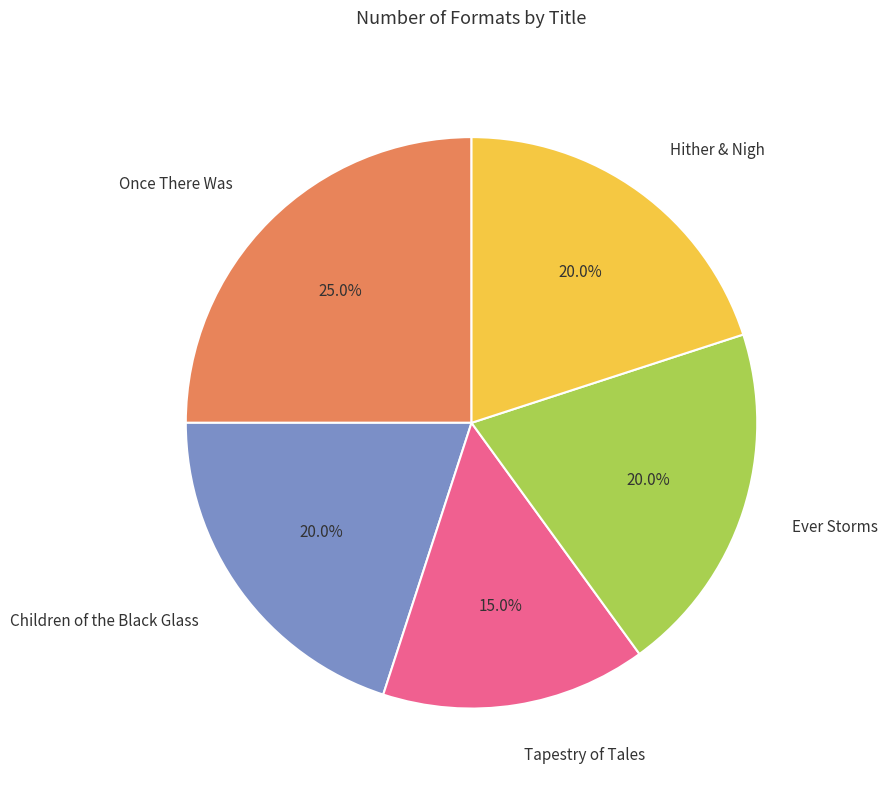

Which has a higher value, Ever Storms or Once There Was?

Once There Was